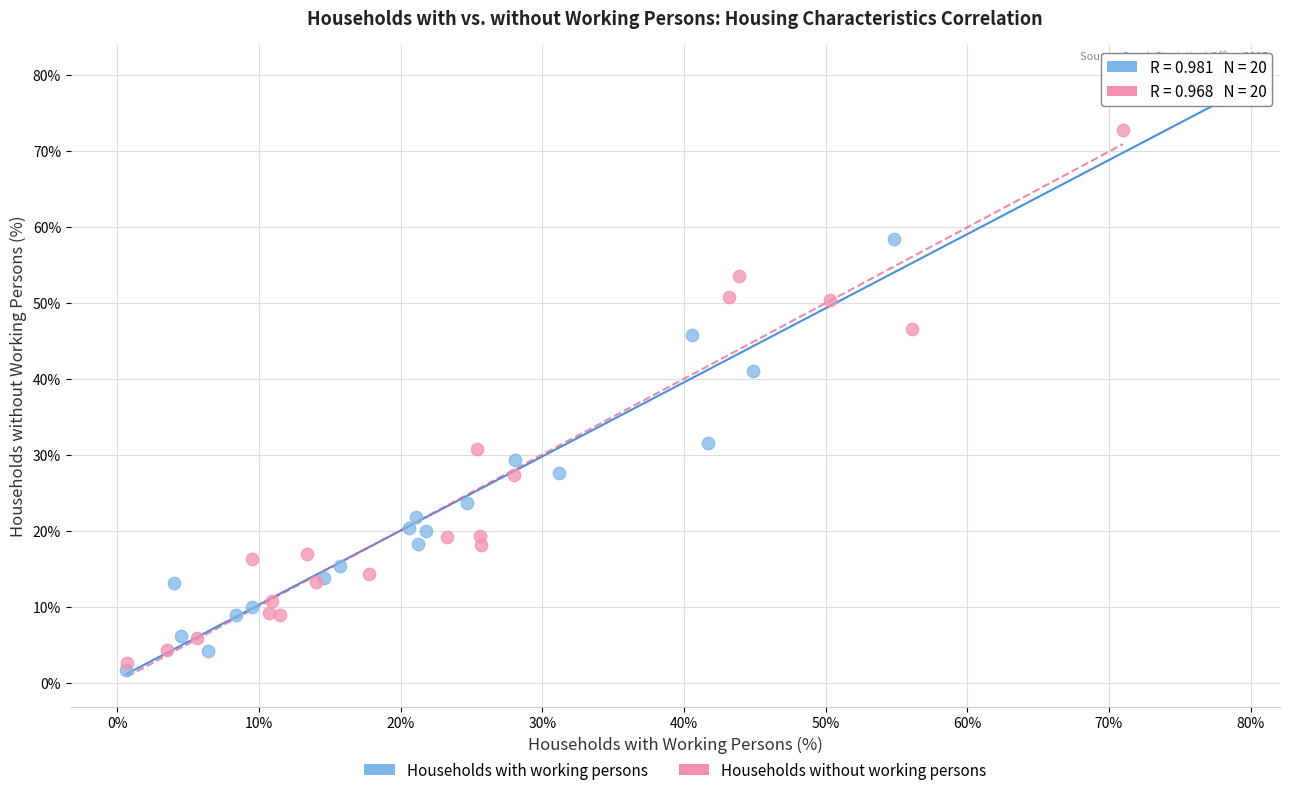

What are all the series names shown in the legend?

Households with working persons, Households without working persons